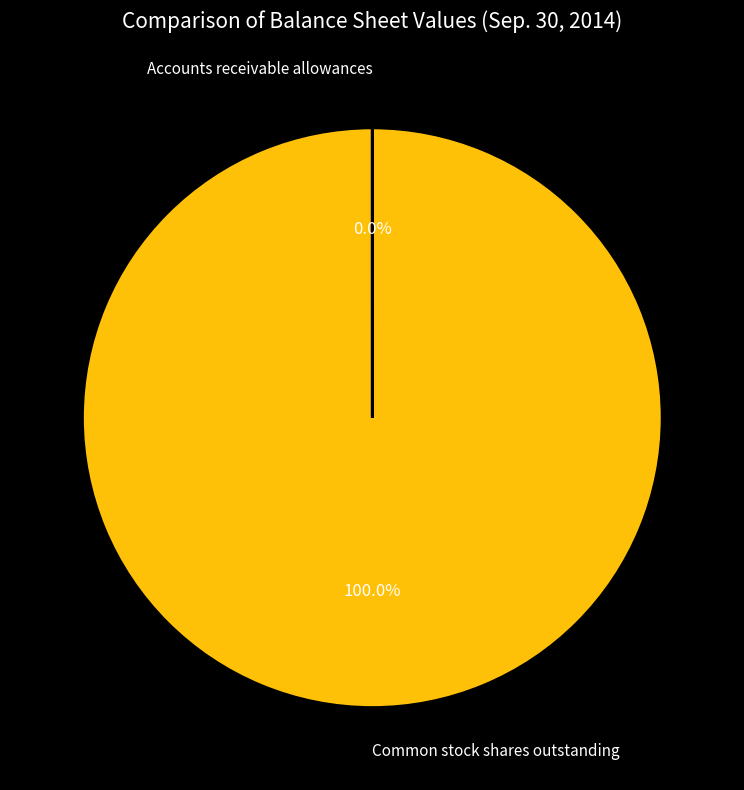

What is the largest slice in the pie chart?

Common stock shares outstanding